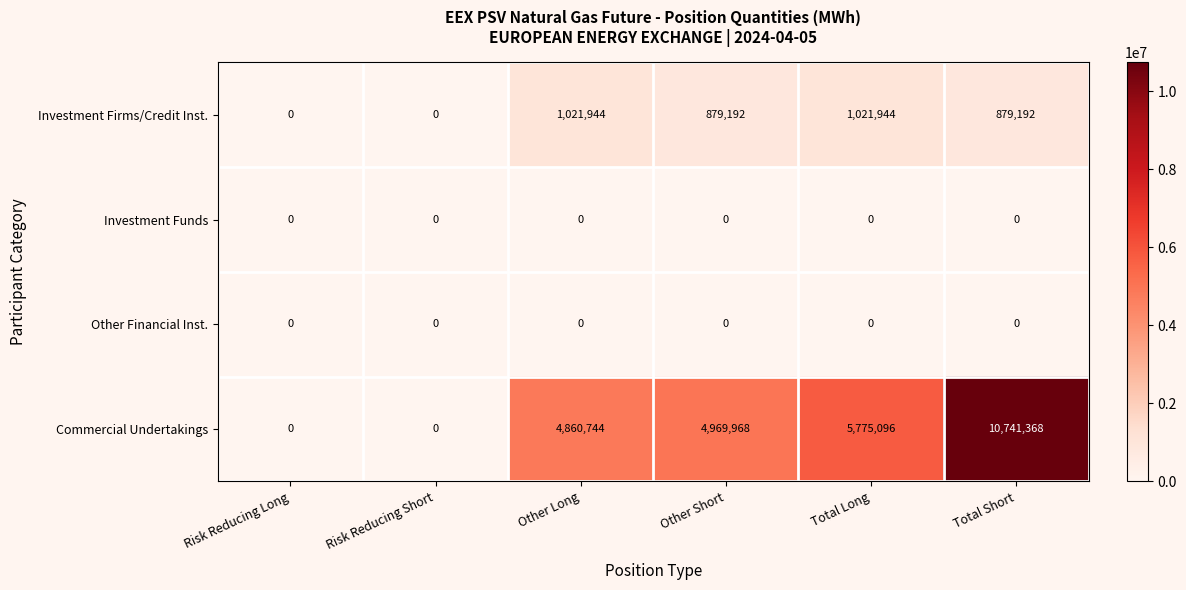

Between Risk Reducing Short and Total Long, which series saw the biggest shift?

Commercial Undertakings